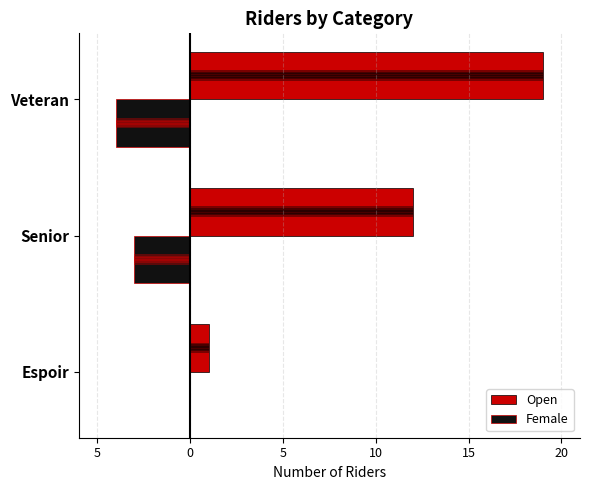

The value of Open at Espoir is 1. True or false?

True